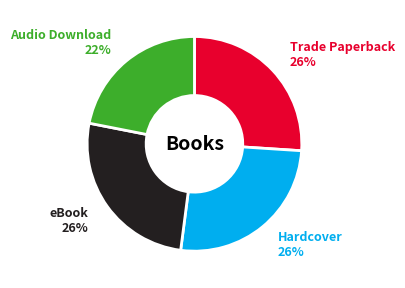

Is there a majority slice in this chart?

No